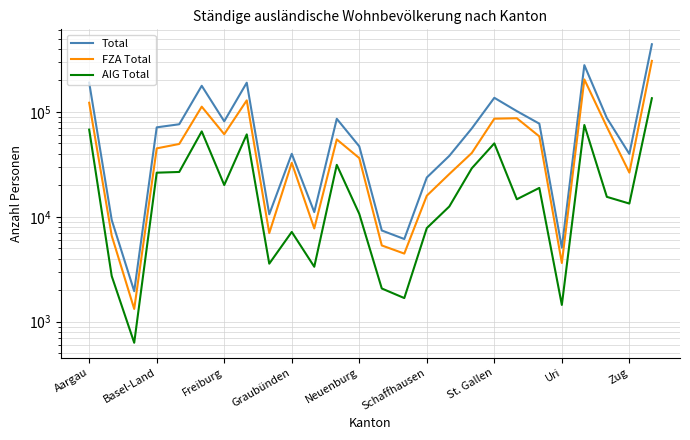

What is the sum of the Total values at 10 and 25?

452082